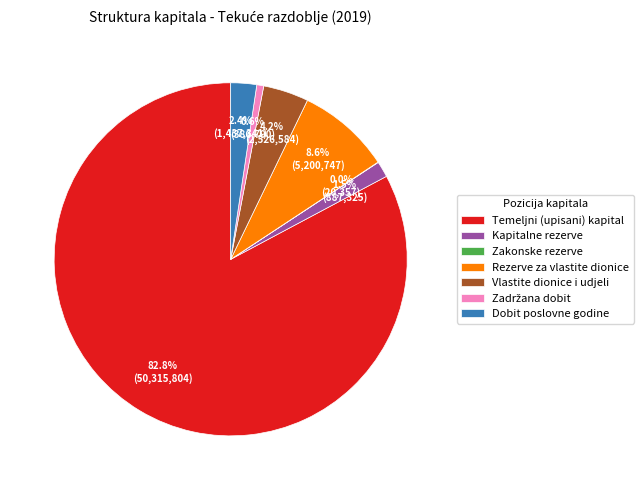

What portion of the pie excludes Vlastite dionice i udjeli?

95.8%